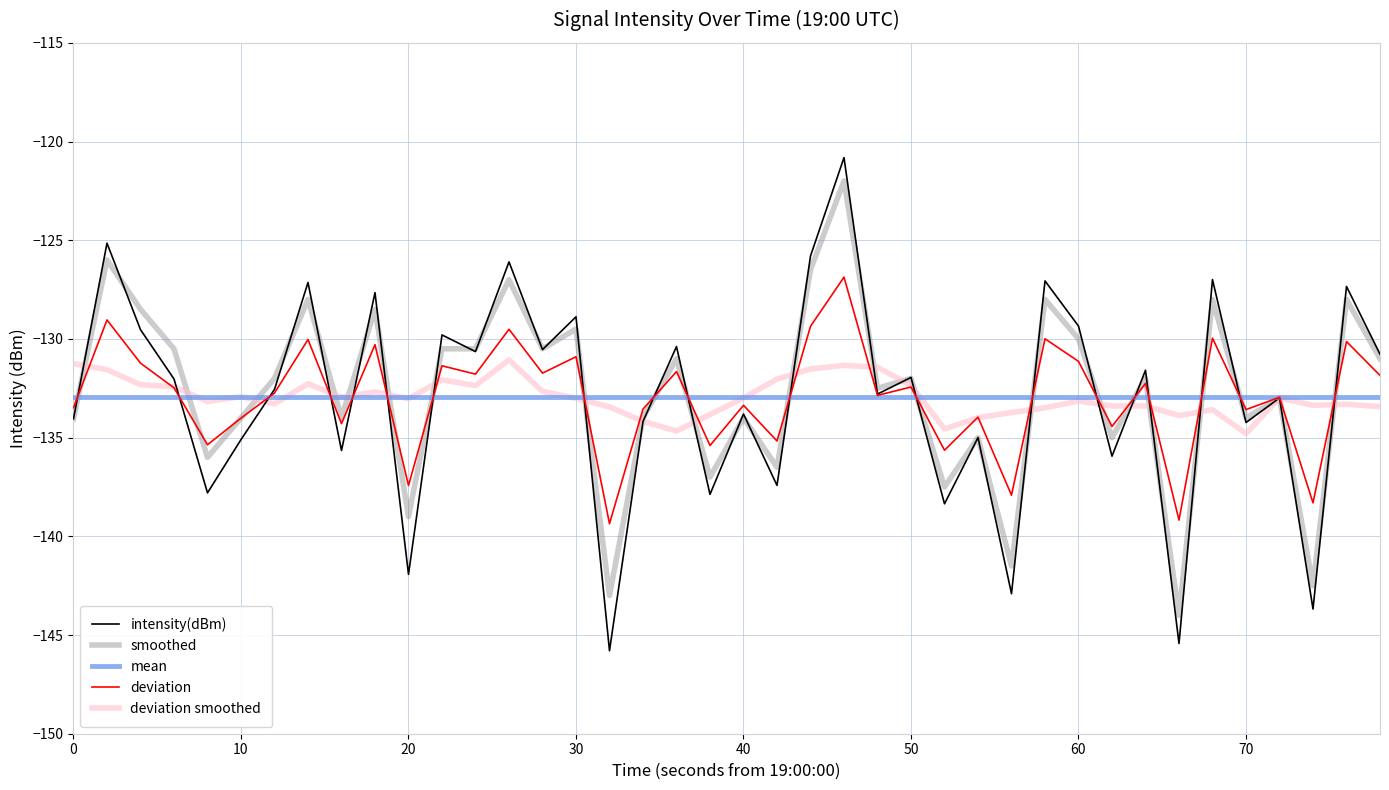

The deviation smoothed series shows -90.2 at 20. True or false?

False